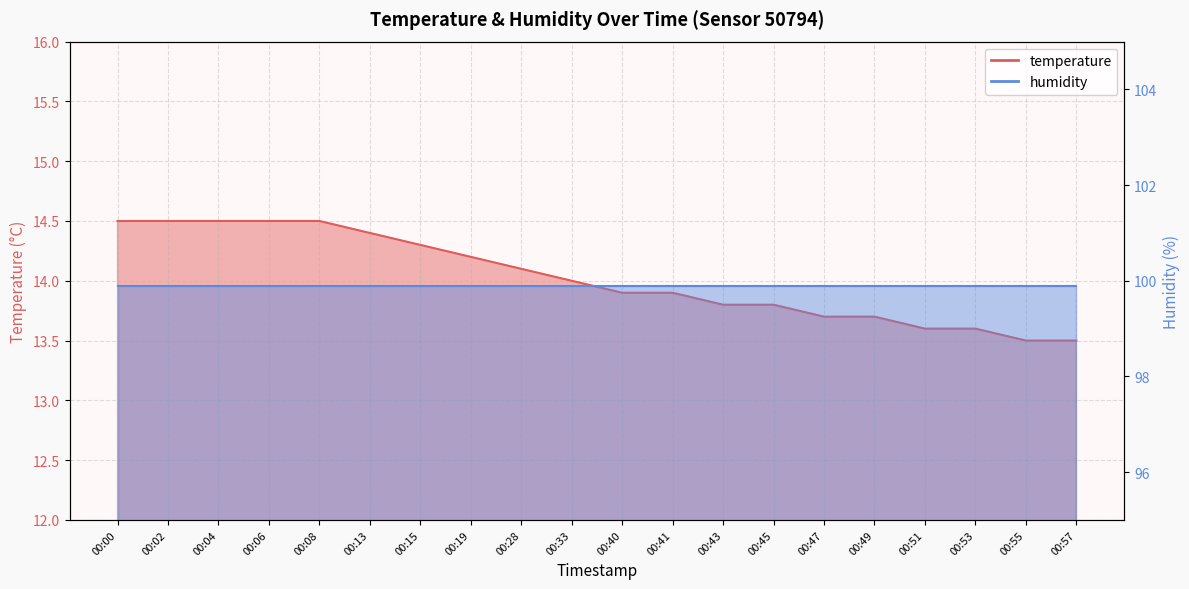

What is the approximate value at 00:00?

14.5